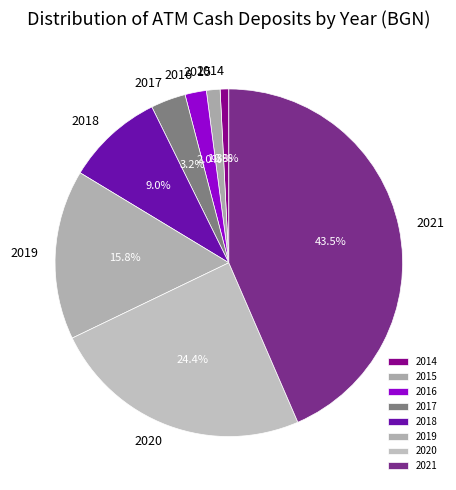

What is the largest slice in the pie chart?

2021